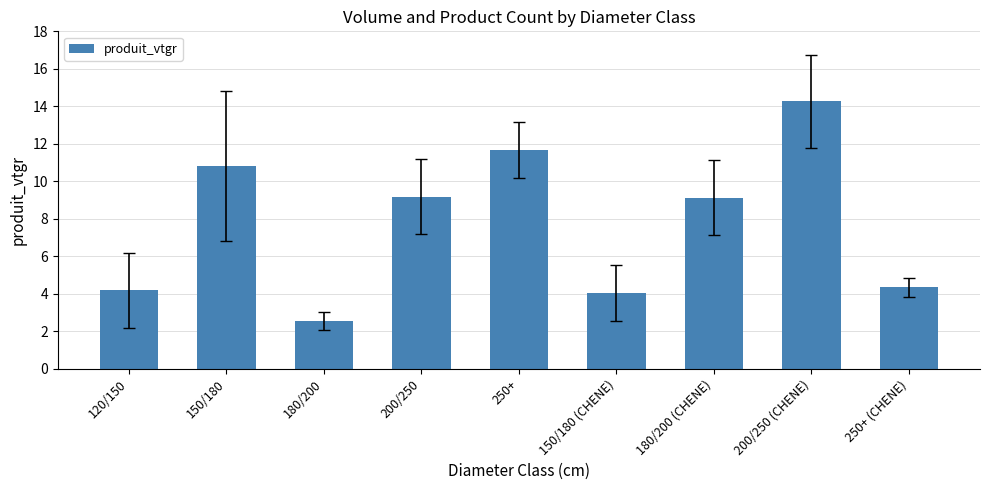

Are the bars grouped side by side (vs. stacked)?

No